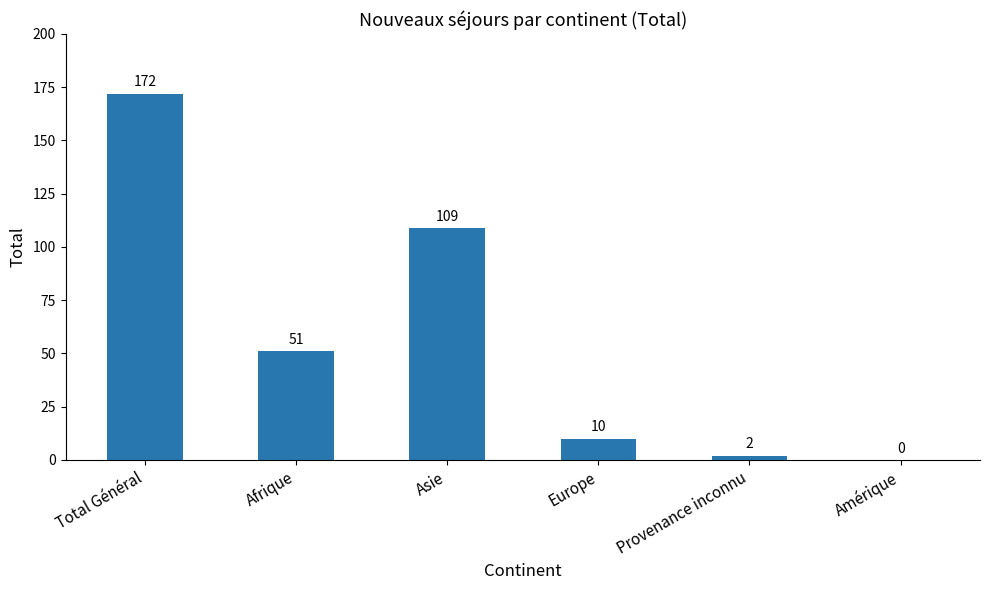

How many categories are shown in the chart?

6